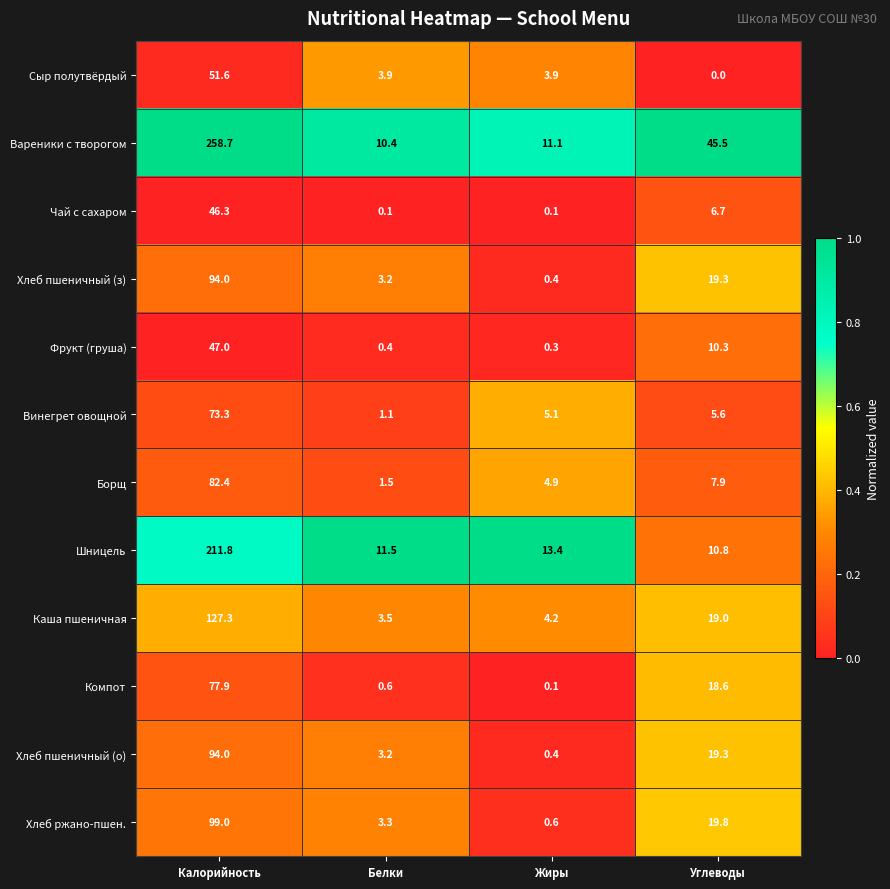

Which series has the largest total across all categories?

Вареники с творогом